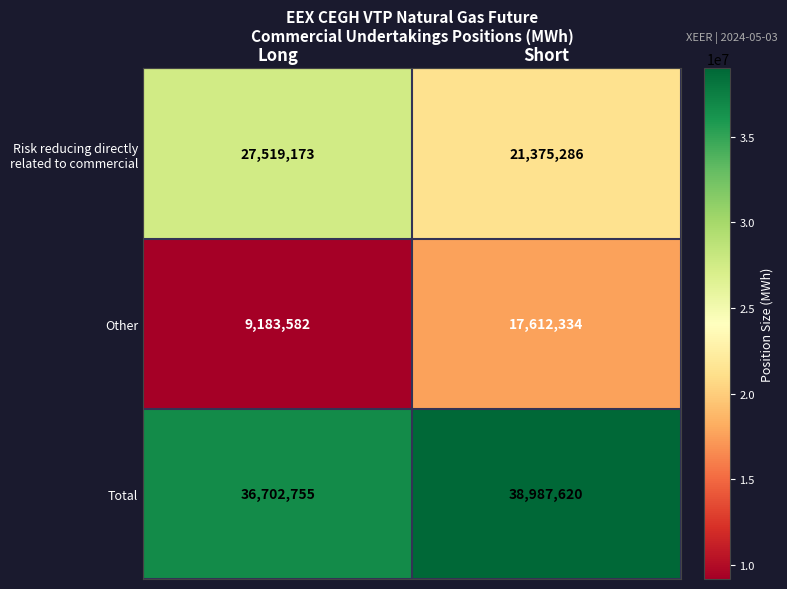

The Total series shows 36702755 at Long. True or false?

True